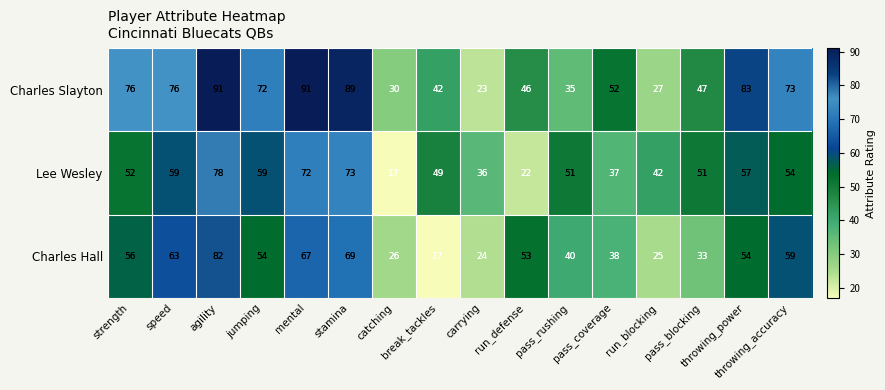

What is the smallest value displayed?

17